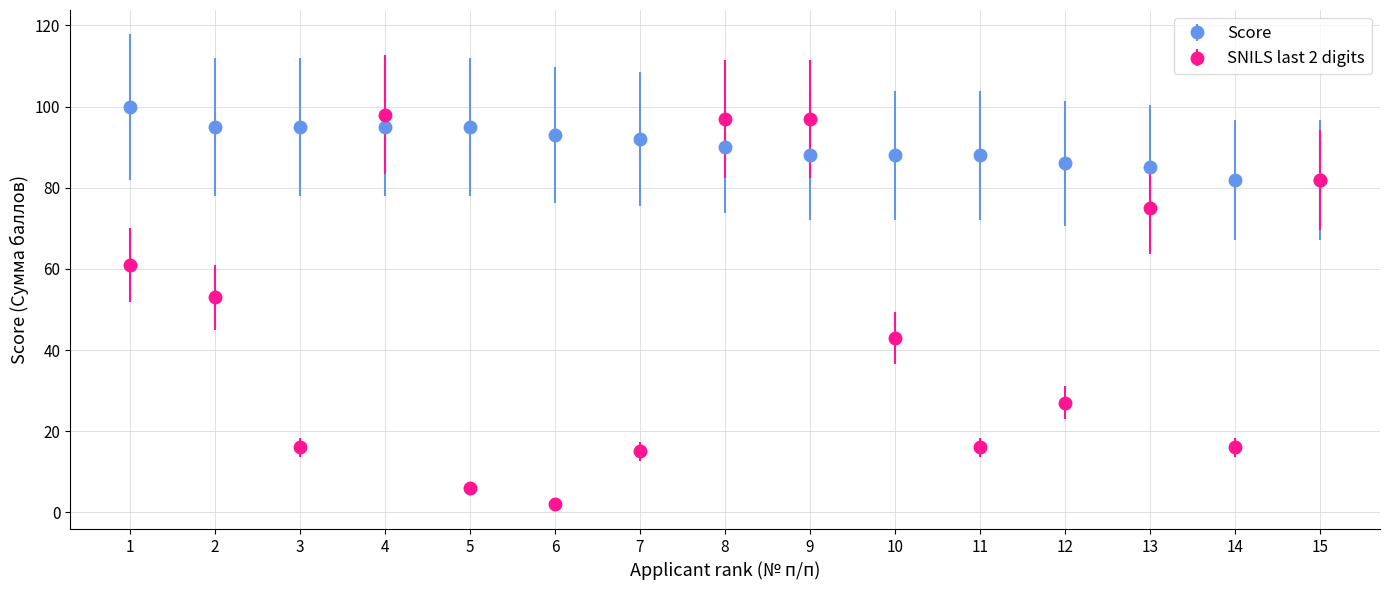

Which series changed the most between 4 and 5?

SNILS last 2 digits